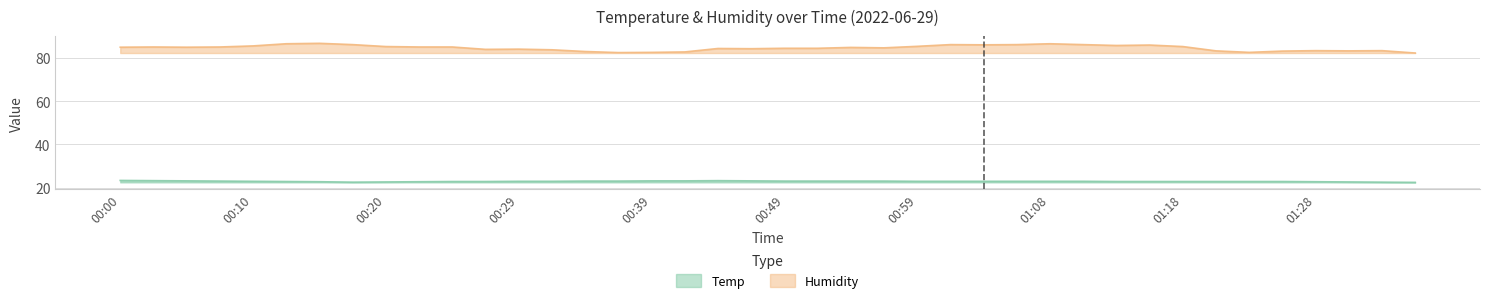

At which category is the sum across all series the highest?

00:15